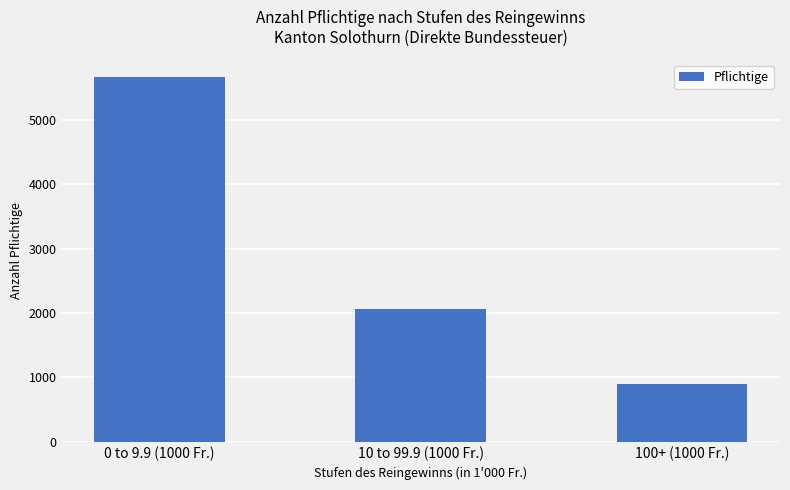

Rank the categories by value from highest to lowest.

0 to 9.9 (1000 Fr.), 10 to 99.9 (1000 Fr.), 100+ (1000 Fr.)